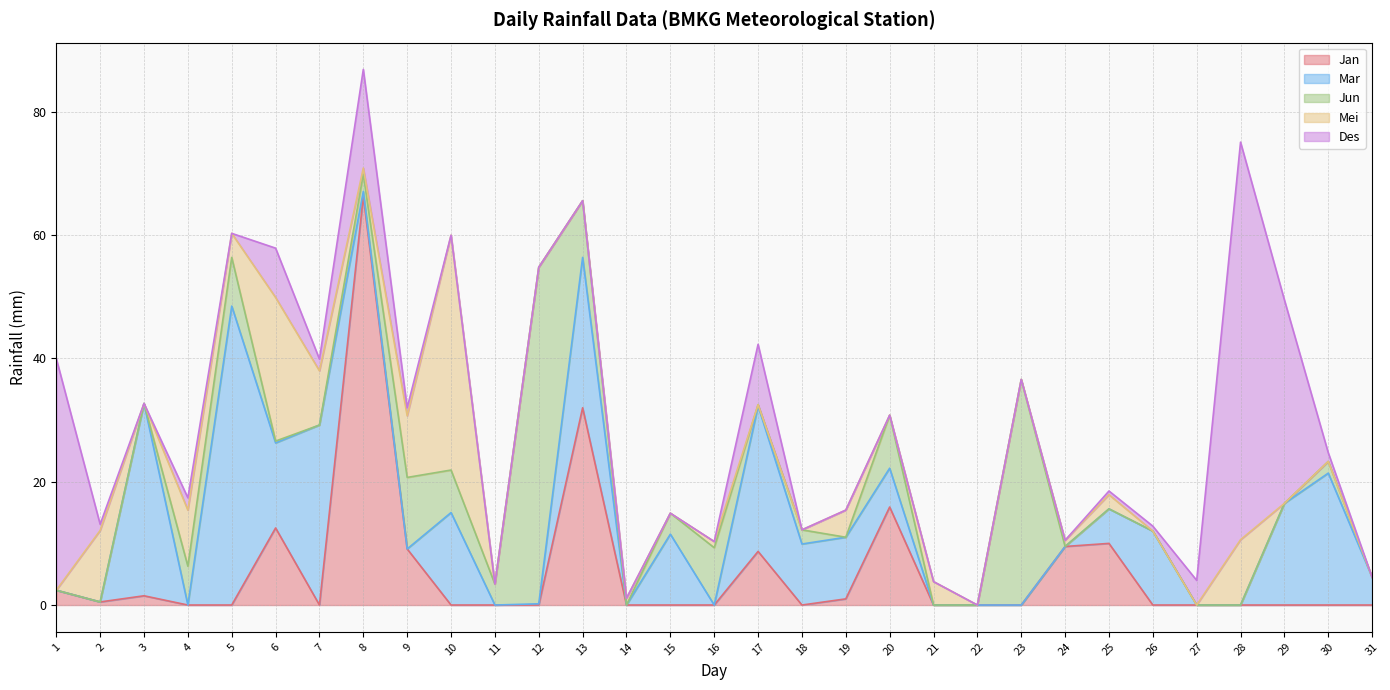

Does the chart display data point markers on the line(s)?

No